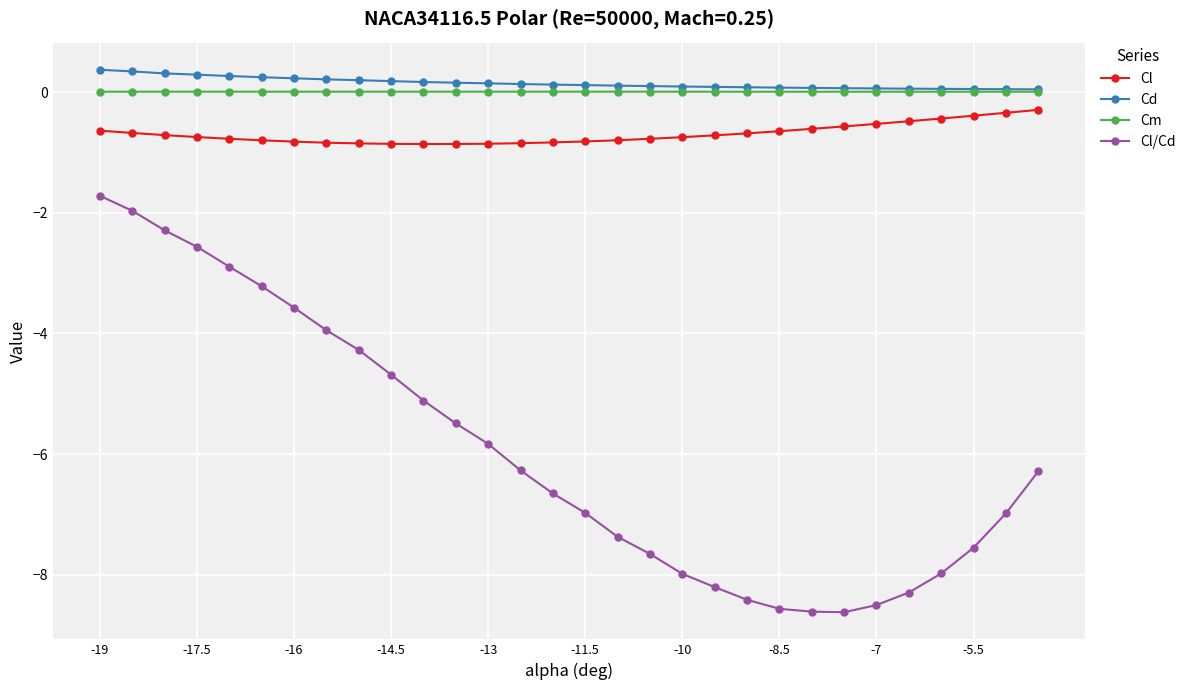

True or false: Cl and Cm intersect in this chart.

False